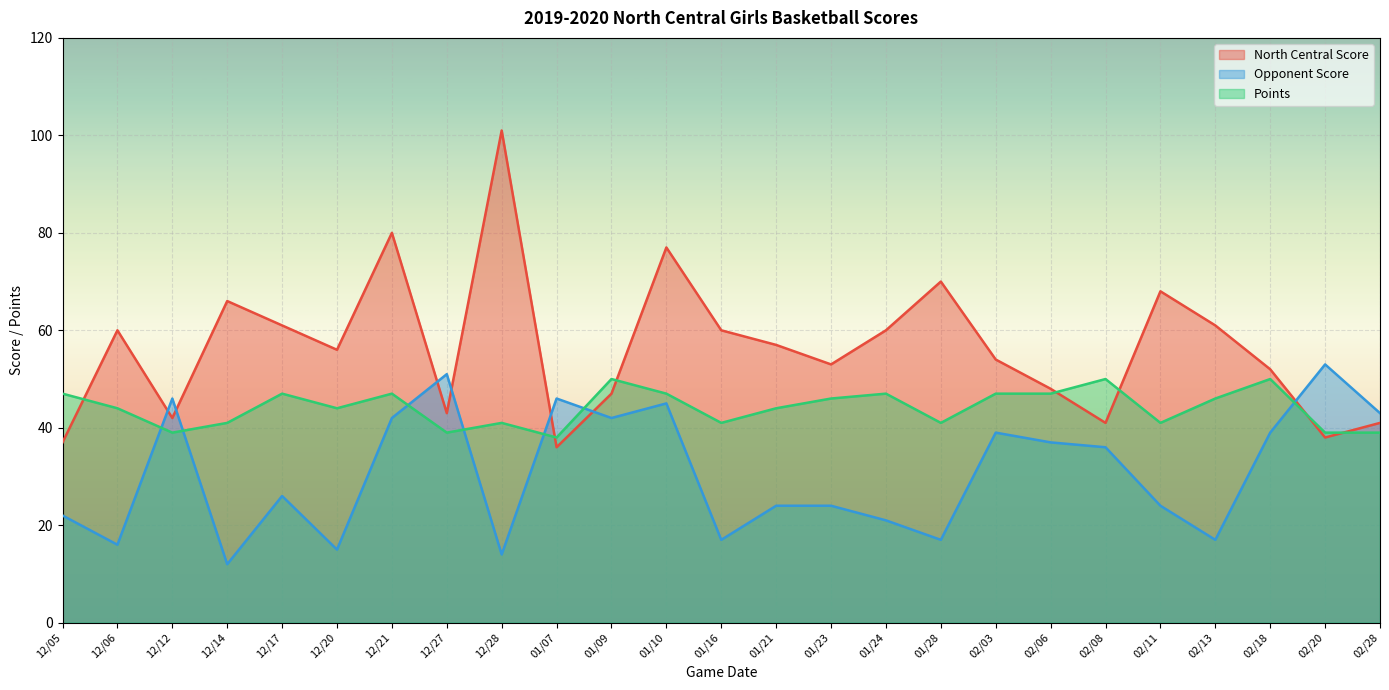

Is the value of North Central Score at 02/20 greater than the value of Opponent Score at 02/03?

No